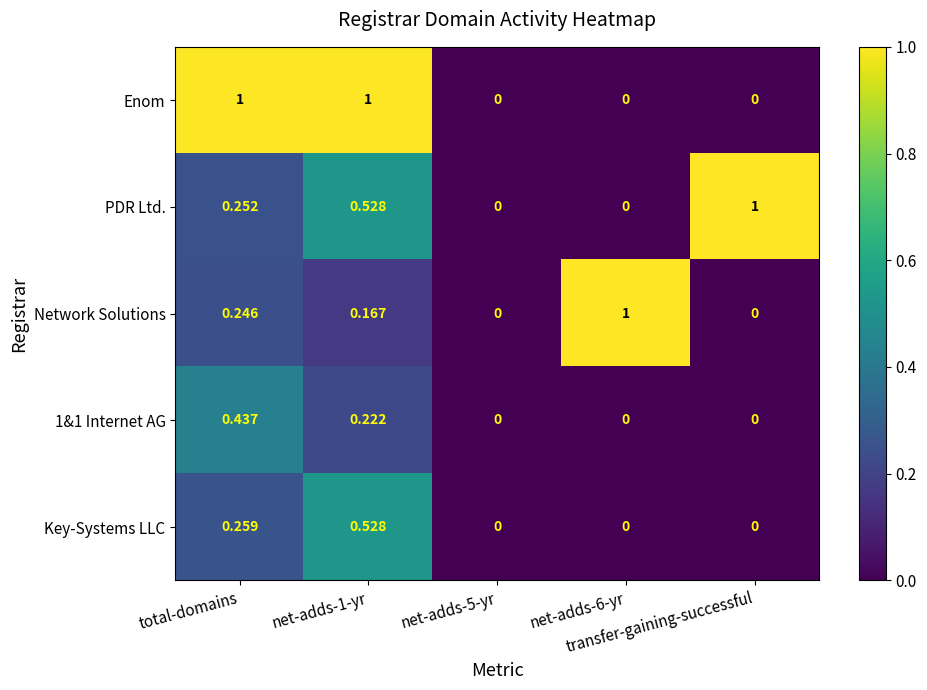

How many distinct data groups are displayed?

5